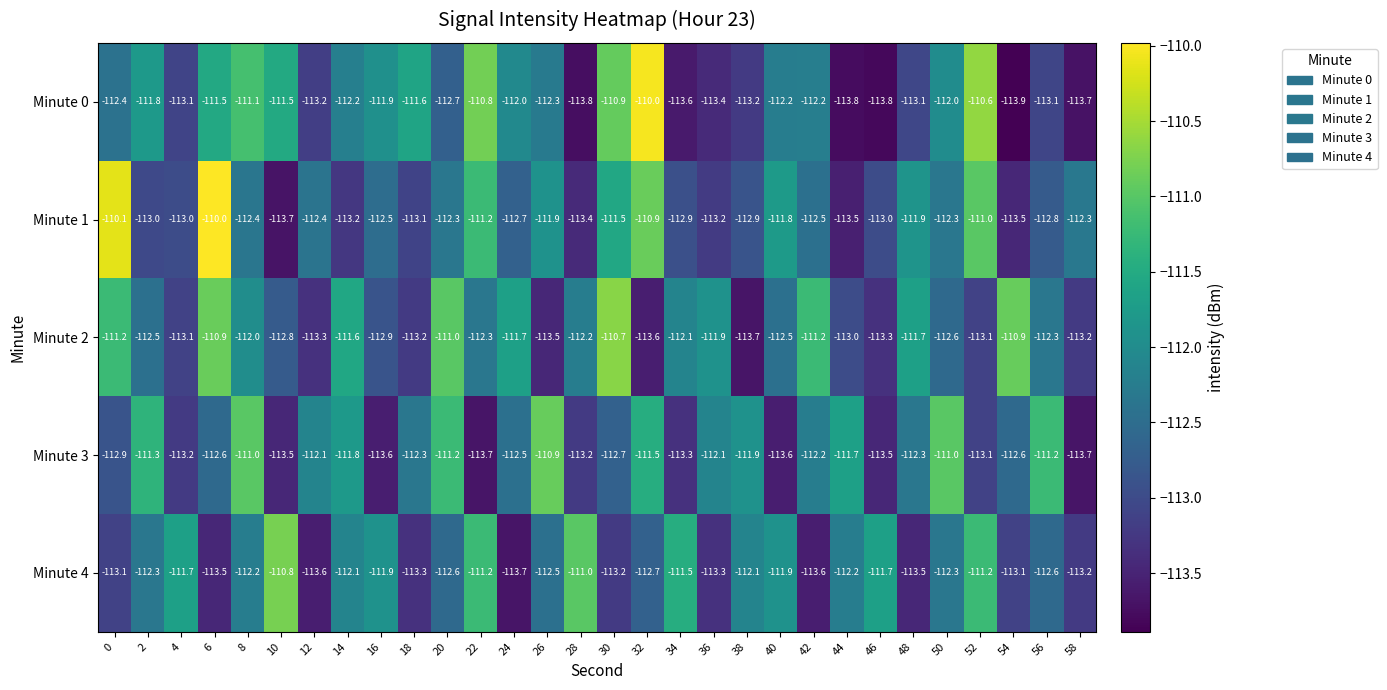

Which series has the largest total across all categories?

Minute 2